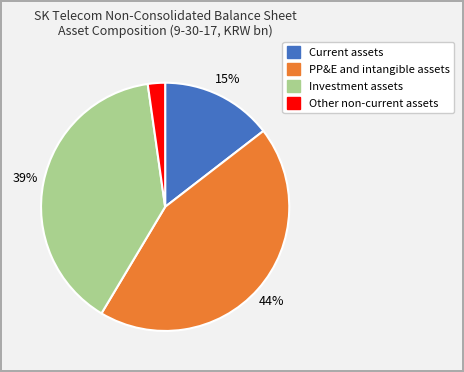

Does Current assets represent more than half of the total?

No